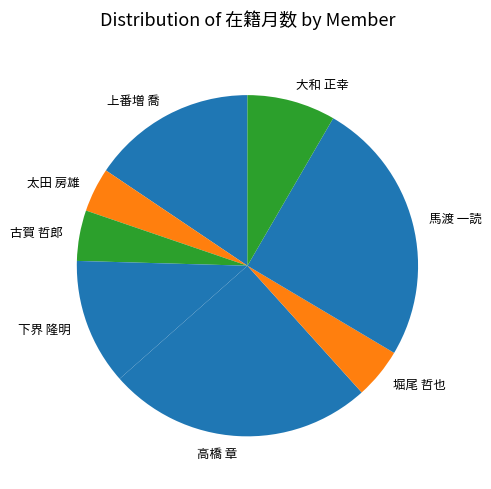

Which has a higher value, 大和 正幸 or 高橋 章?

高橋 章